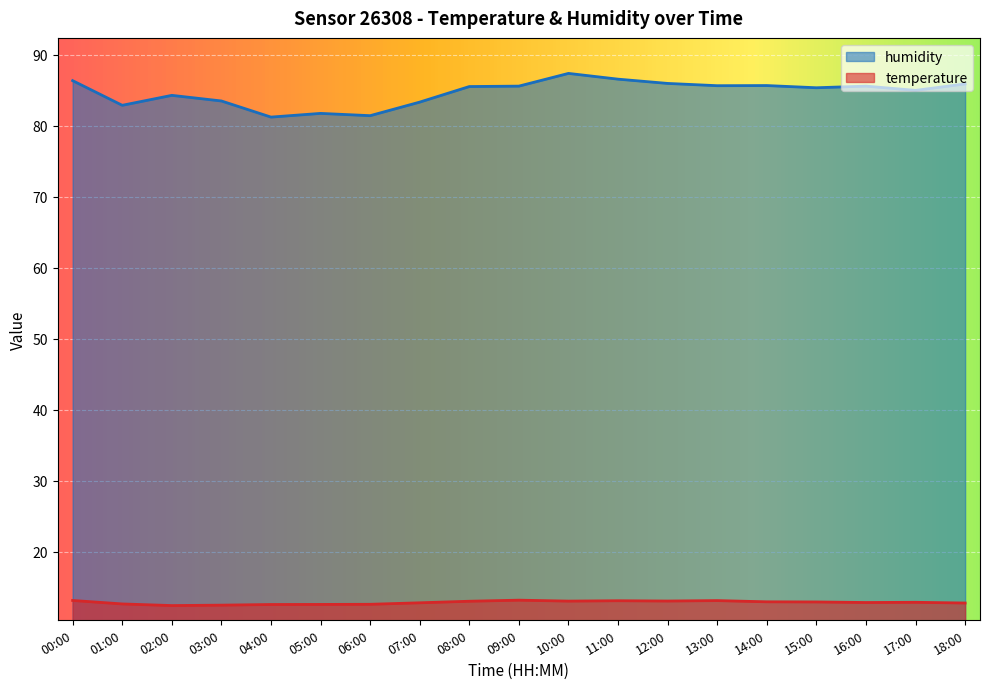

What is the total value across all series at 16:00?

98.5